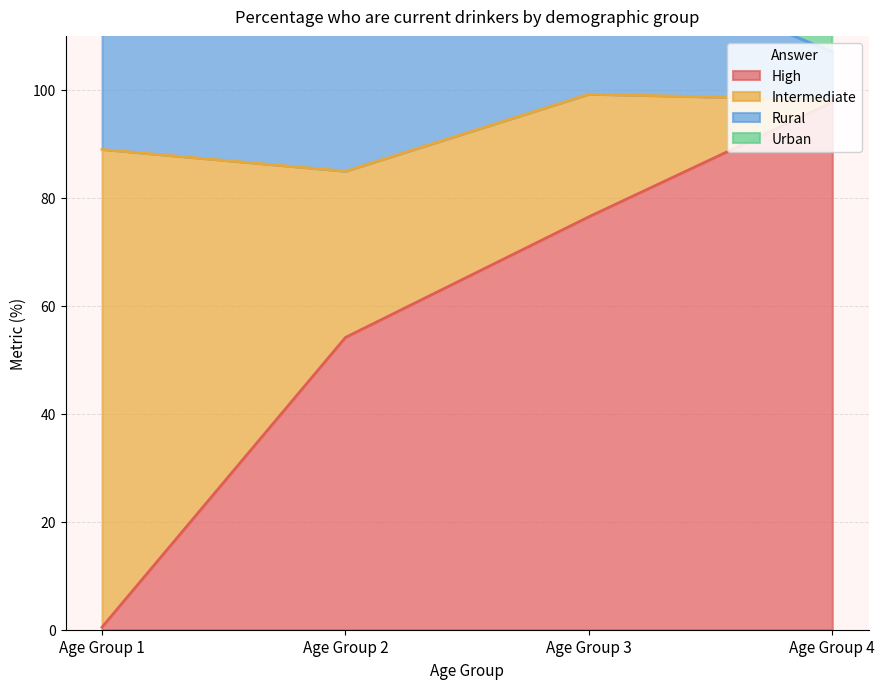

The value of High at Age Group 2 is 54.1. True or false?

True